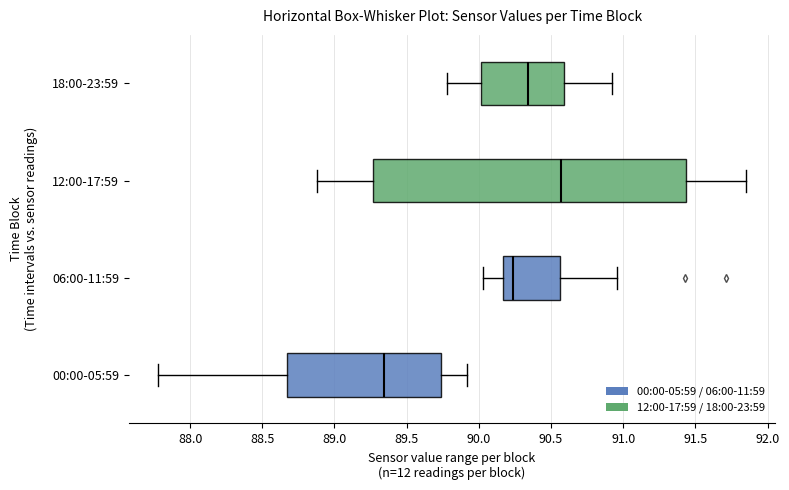

Reading bottom to top, transcribe this box plot: for each box, give where its median line is, the range the box spans, and where its two whiskers end, as read against the x-axis. The values are not printed on the chart, so give them approximately, as read against the axis.

00:00-05:59: median 89.35, box 88.65 to 89.75, whiskers 87.80 to 89.90
06:00-11:59: median 90.25, box 90.15 to 90.55, whiskers 90.05 to 90.95
12:00-17:59: median 90.55, box 89.25 to 91.45, whiskers 88.90 to 91.85
18:00-23:59: median 90.35, box 90.00 to 90.60, whiskers 89.80 to 90.90